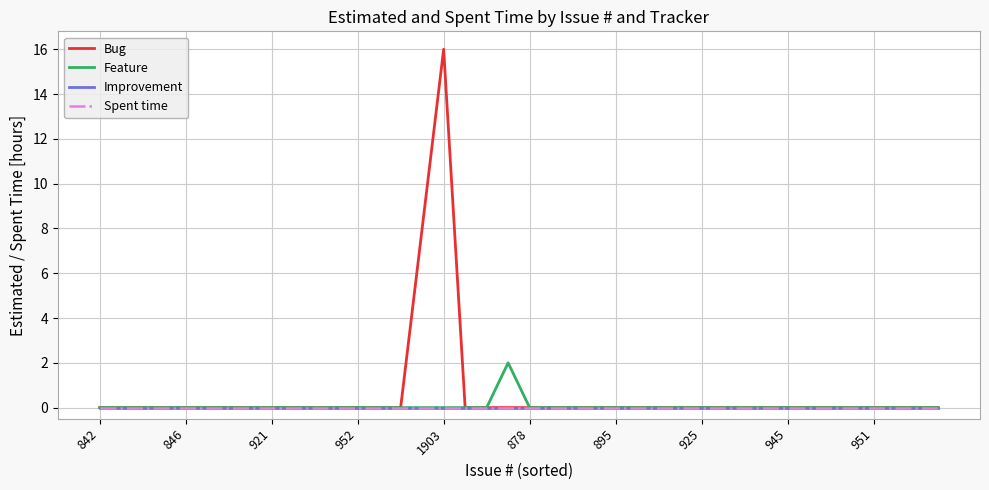

True or false: Spent time has more than 1 interior local peaks.

False